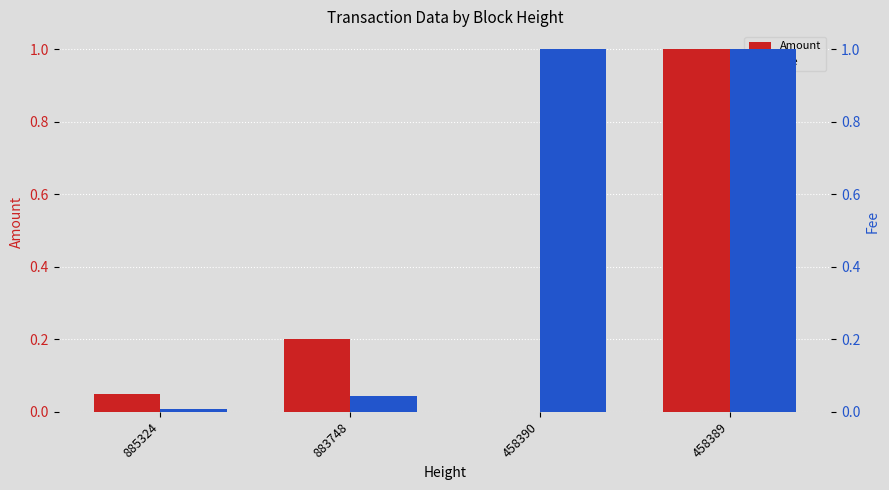

At which label does Amount reach its peak?

458389